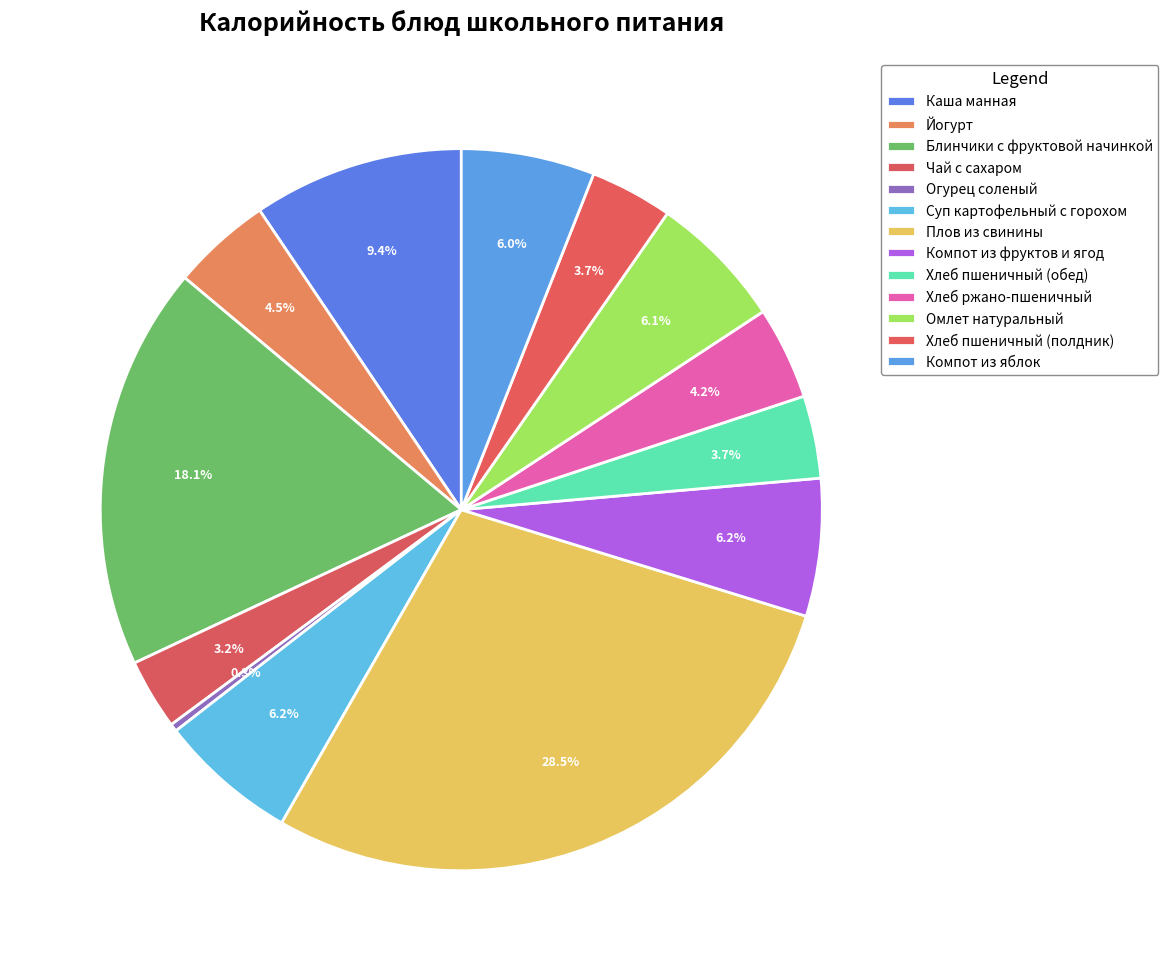

The Блинчики с фруктовой начинкой slice represents 18% of the pie. True or false?

True